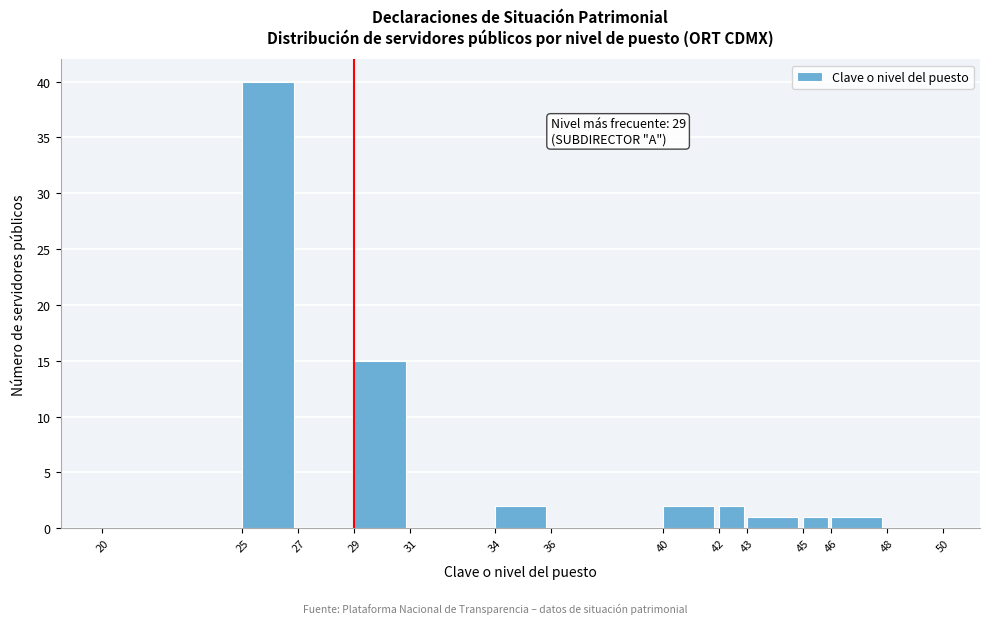

Over which range of the x-axis is the bar tallest?

25 to 27